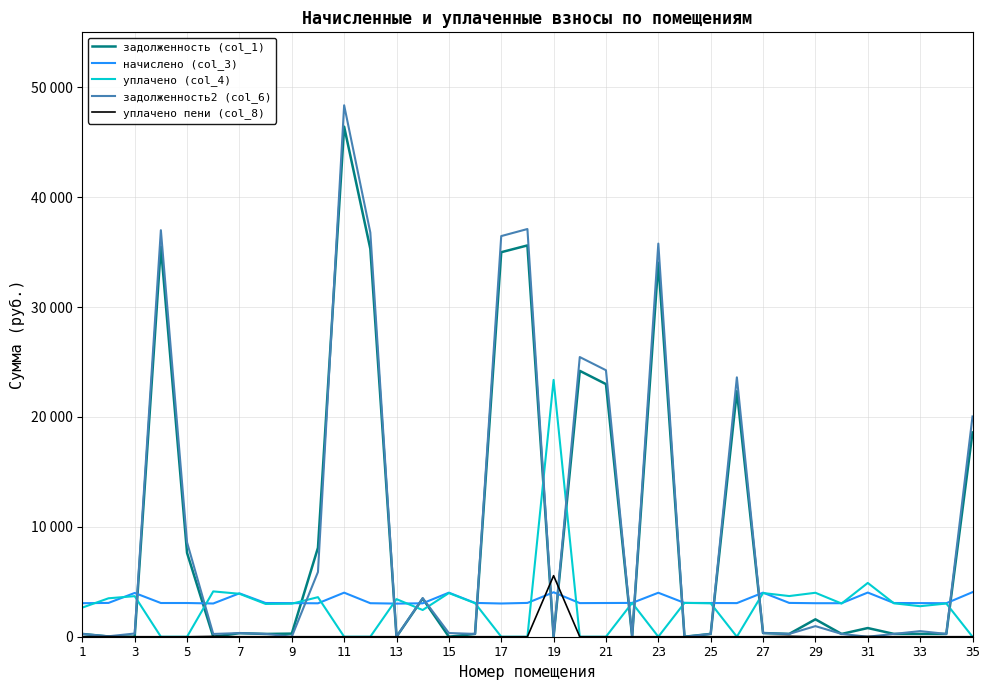

Which series has the largest range (max minus min)?

задолженность2 (col_6)